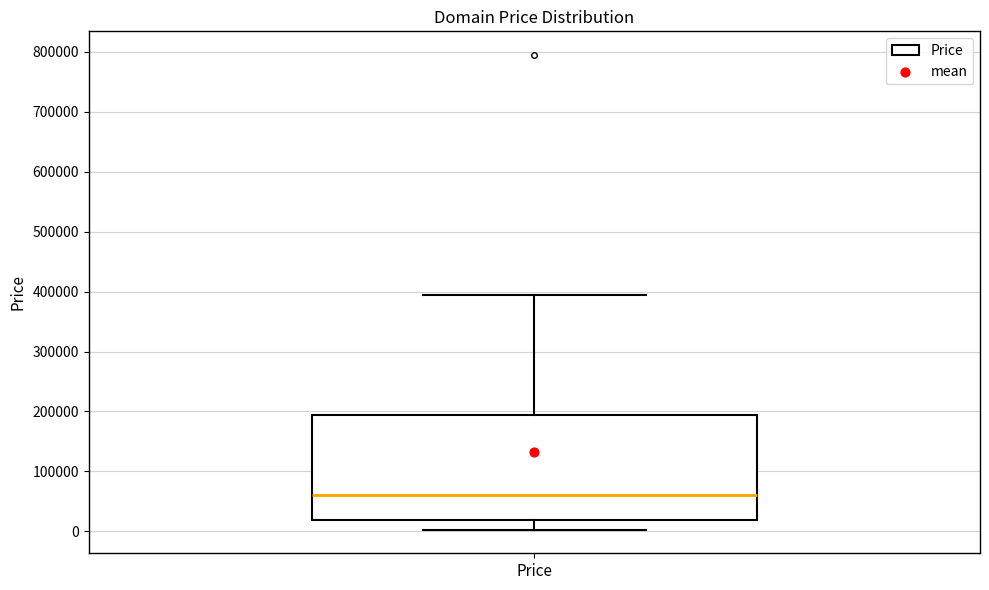

Transcribe this box plot: give where the median line is, the range the box spans, and where the two whiskers end, as read against the y-axis. The values are not printed on the chart, so give them approximately, as read against the axis.

median 60000, box 20000 to 190000, whiskers 0 to 390000